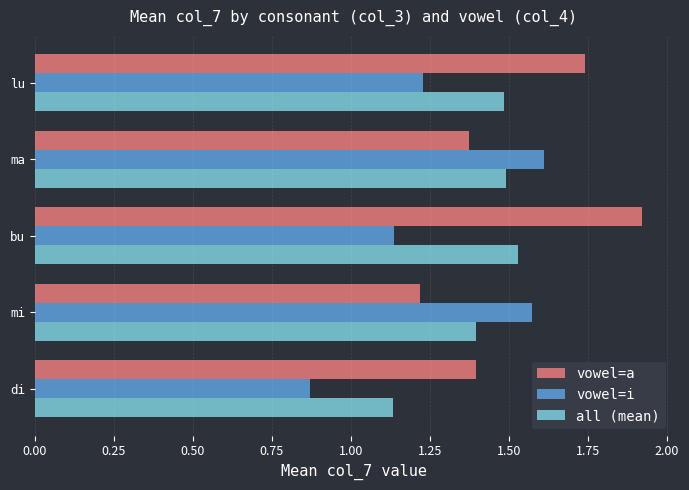

Rank the series by their average value, from highest to lowest.

vowel=a, all (mean), vowel=i